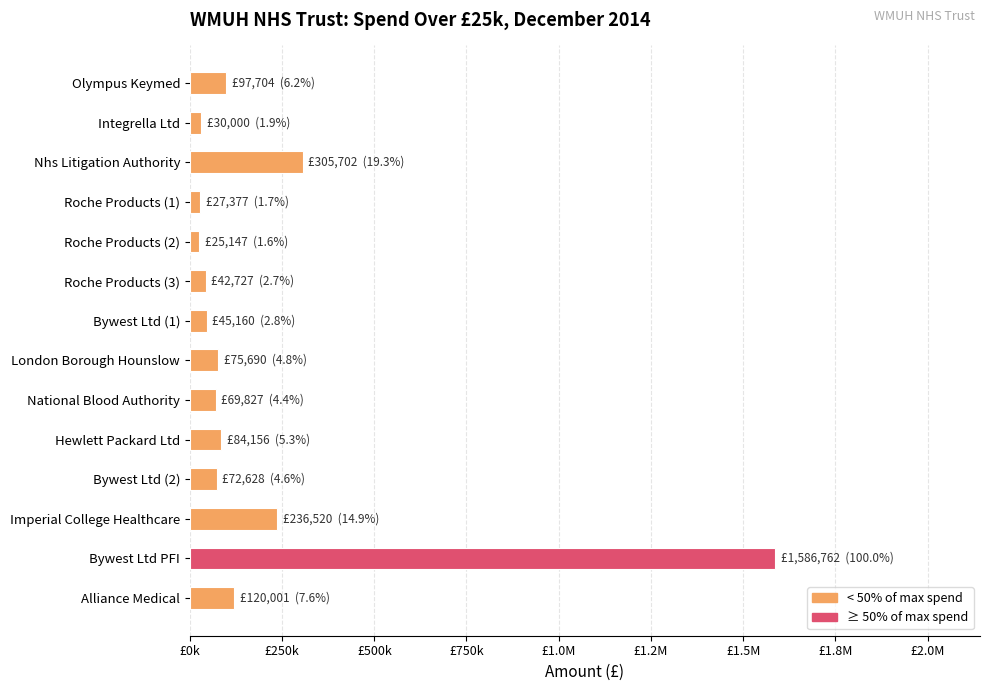

What is the sum of all values?

2819401.5